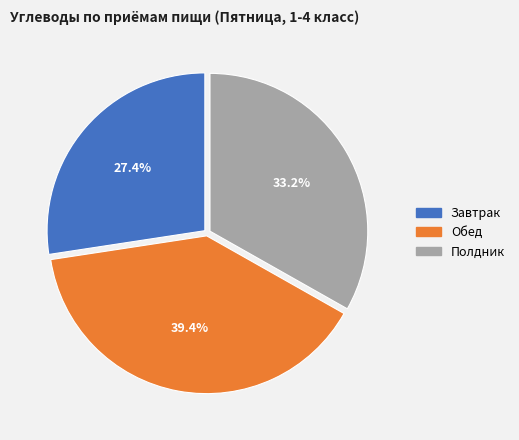

To the nearest percent, what is the combined percentage of Завтрак and Полдник?

61%